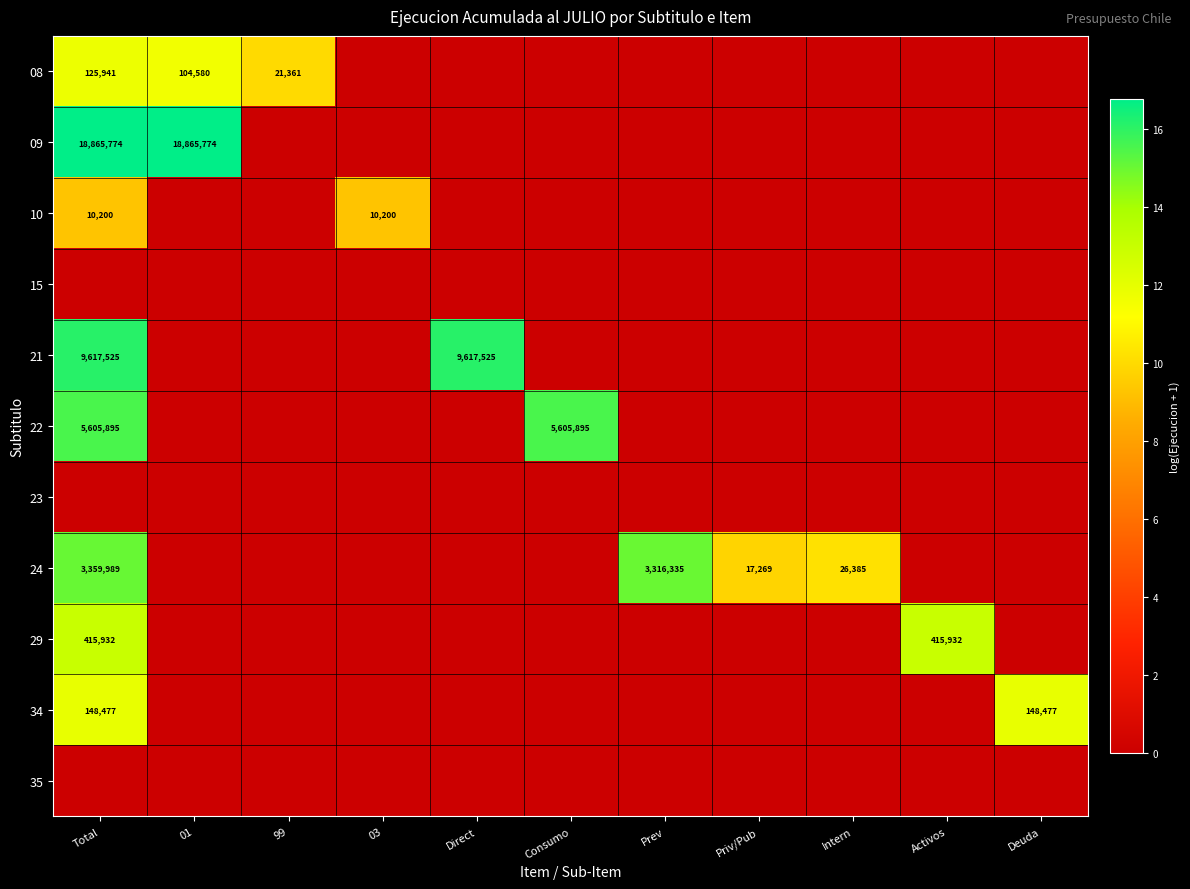

What is the highest value of the 08 series?

11.7